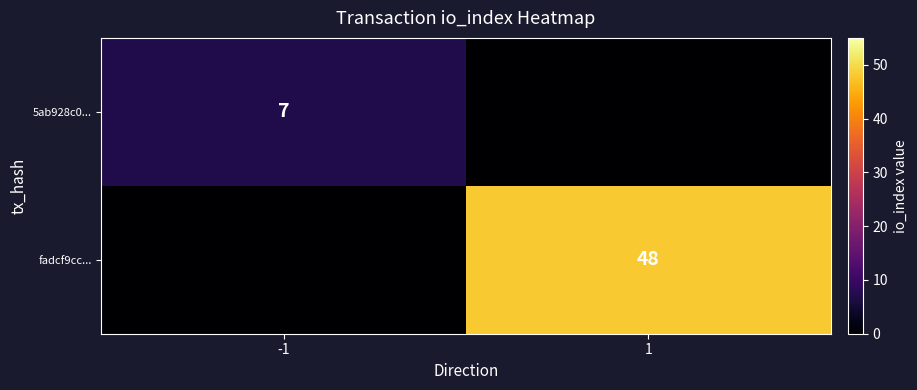

Between 1 and -1, which is larger?

-1